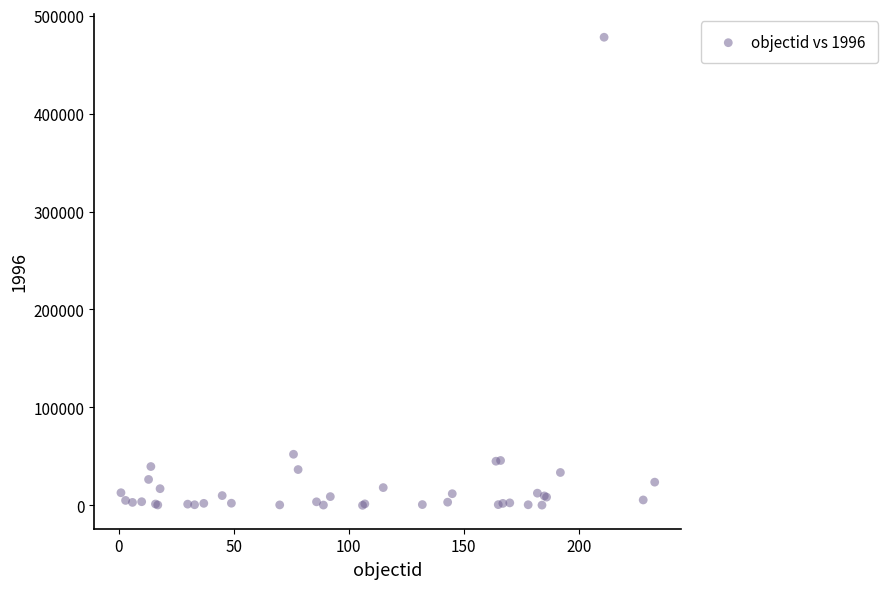

What Y value in the scatter plot is closest to 239003?

52150